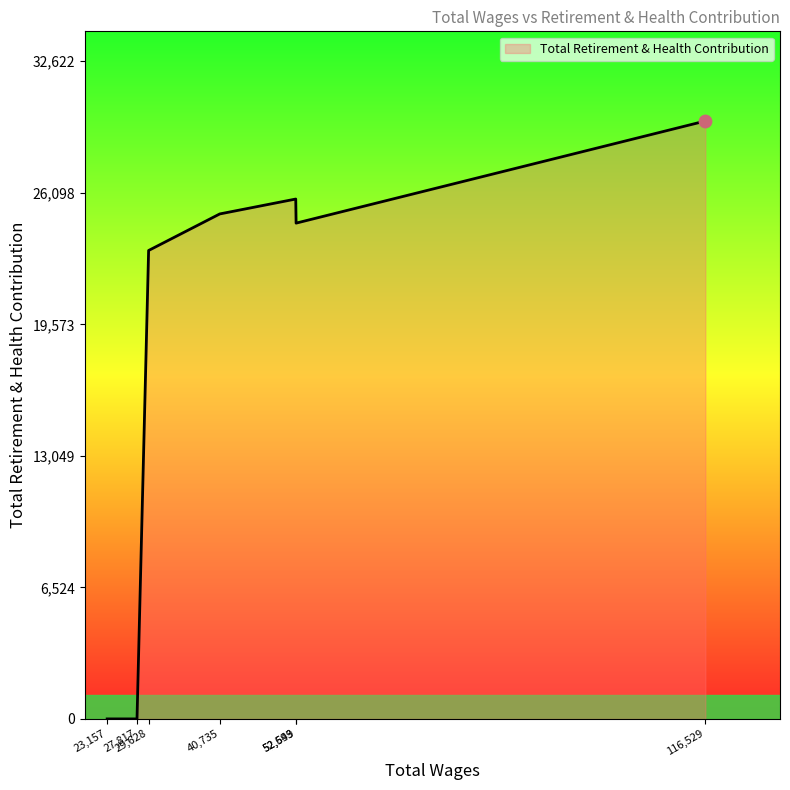

What is the difference between the maximum and minimum values?

29657